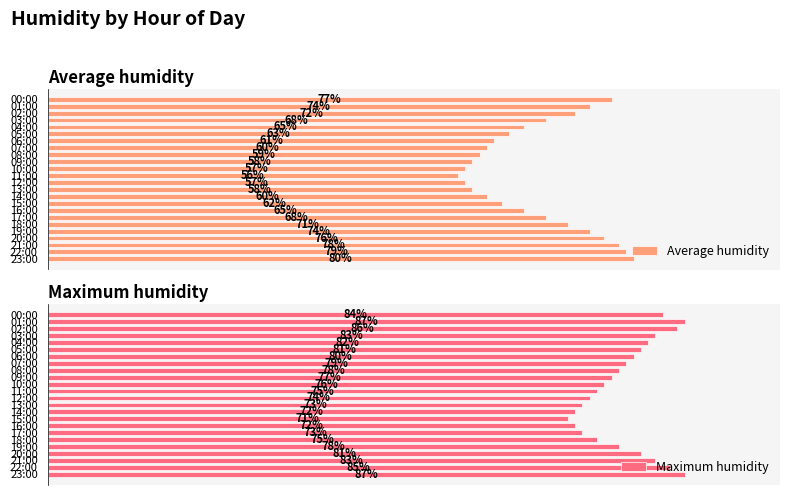

What is the sum of the Maximum humidity values at 22:00 and 05:00?

166